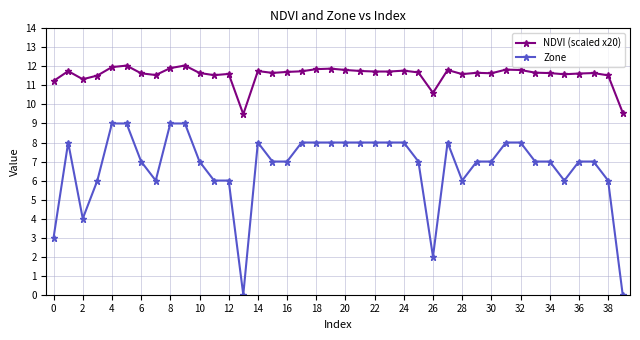

True or false: Zone and NDVI (scaled x20) cross at least once.

False